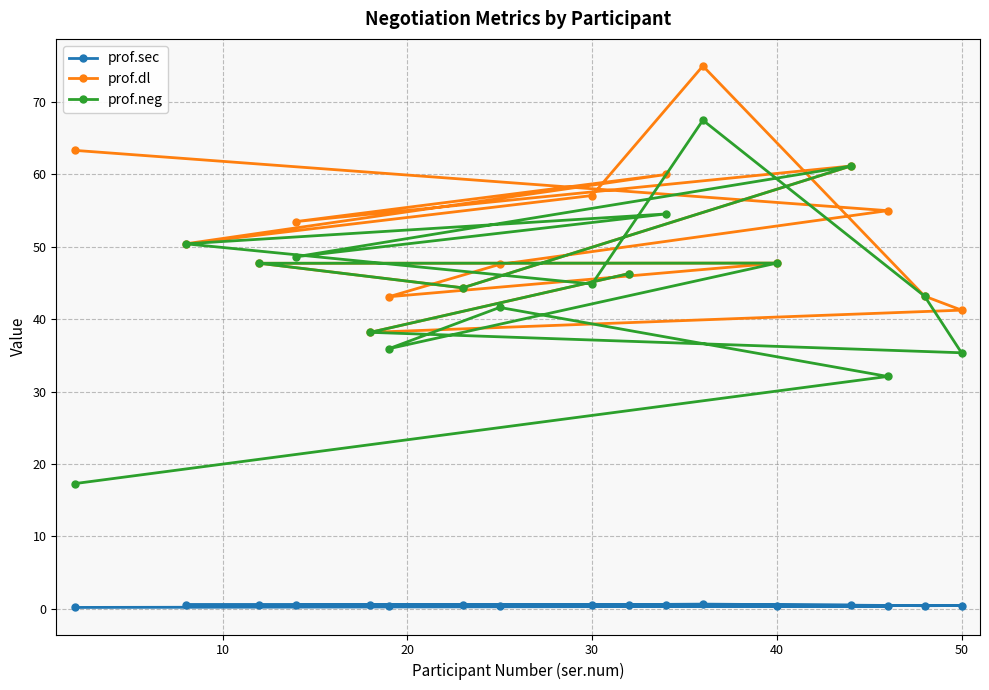

List the series in order of their peak value, lowest first.

prof.sec, prof.neg, prof.dl